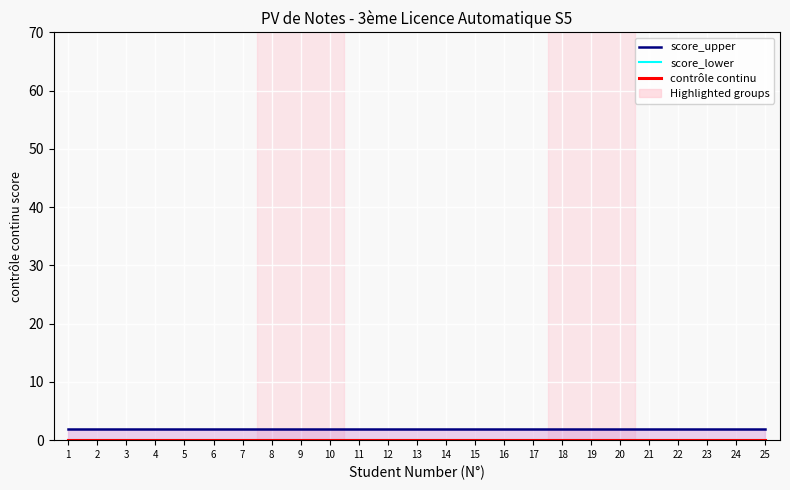

The score_upper series shows 2 at 7. True or false?

True